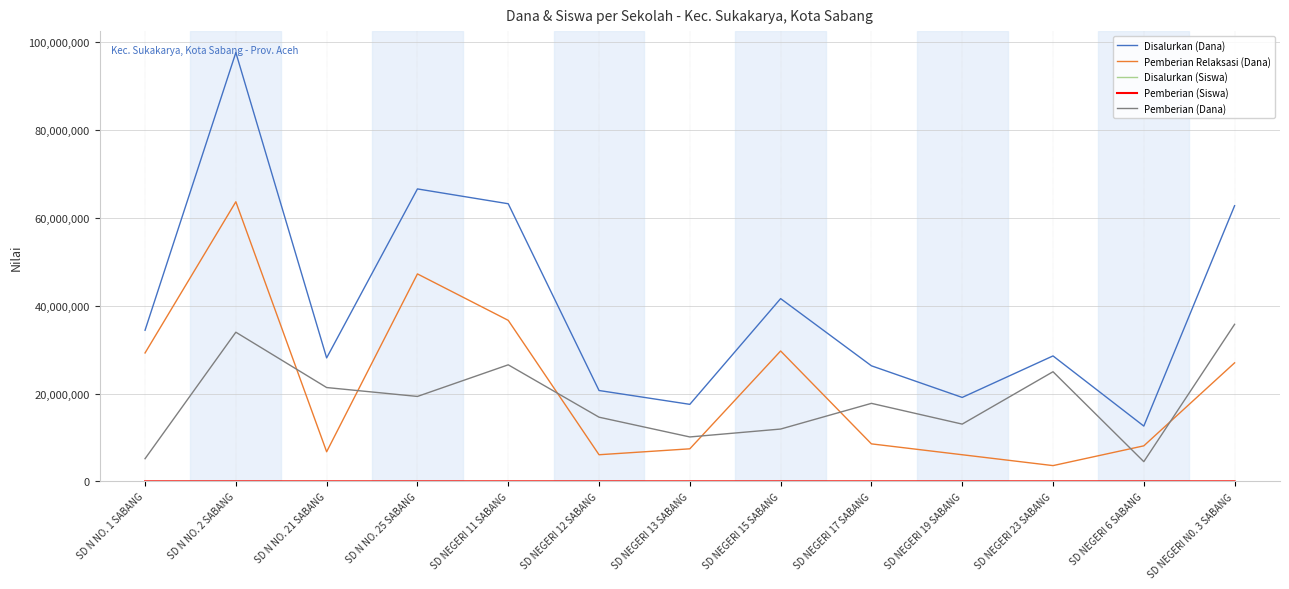

True or false: Pemberian Relaksasi (Dana) and Disalurkan (Dana) intersect in this chart.

False